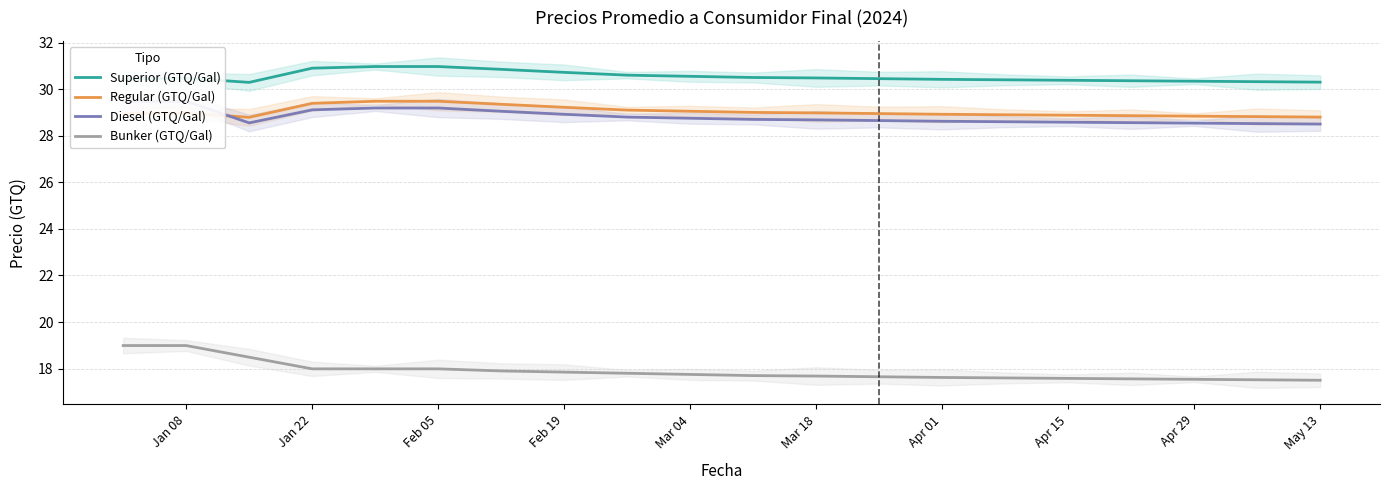

Does the chart have visible grid lines?

Yes